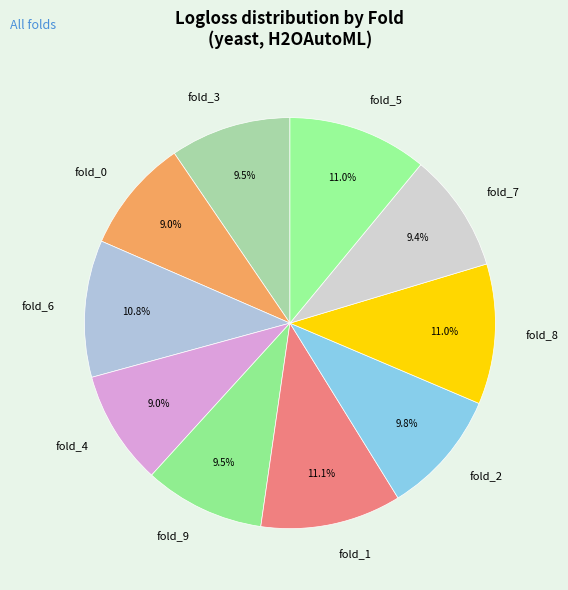

Between fold_2 and fold_6, which is larger?

fold_6